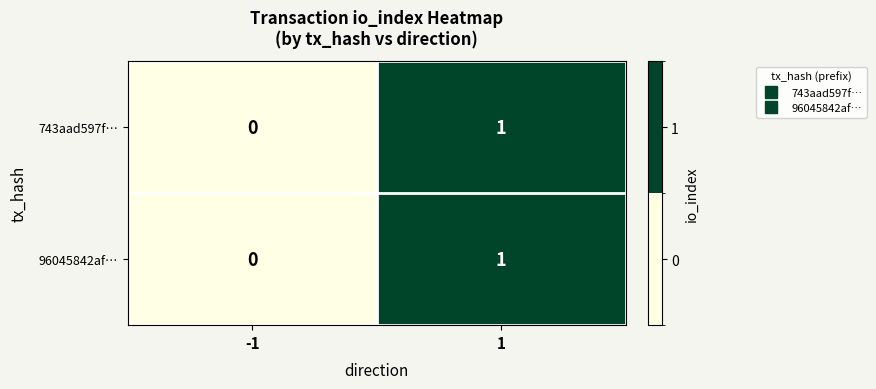

Is the value of 743aad597f… at -1 greater than the value of 96045842af… at 1?

No